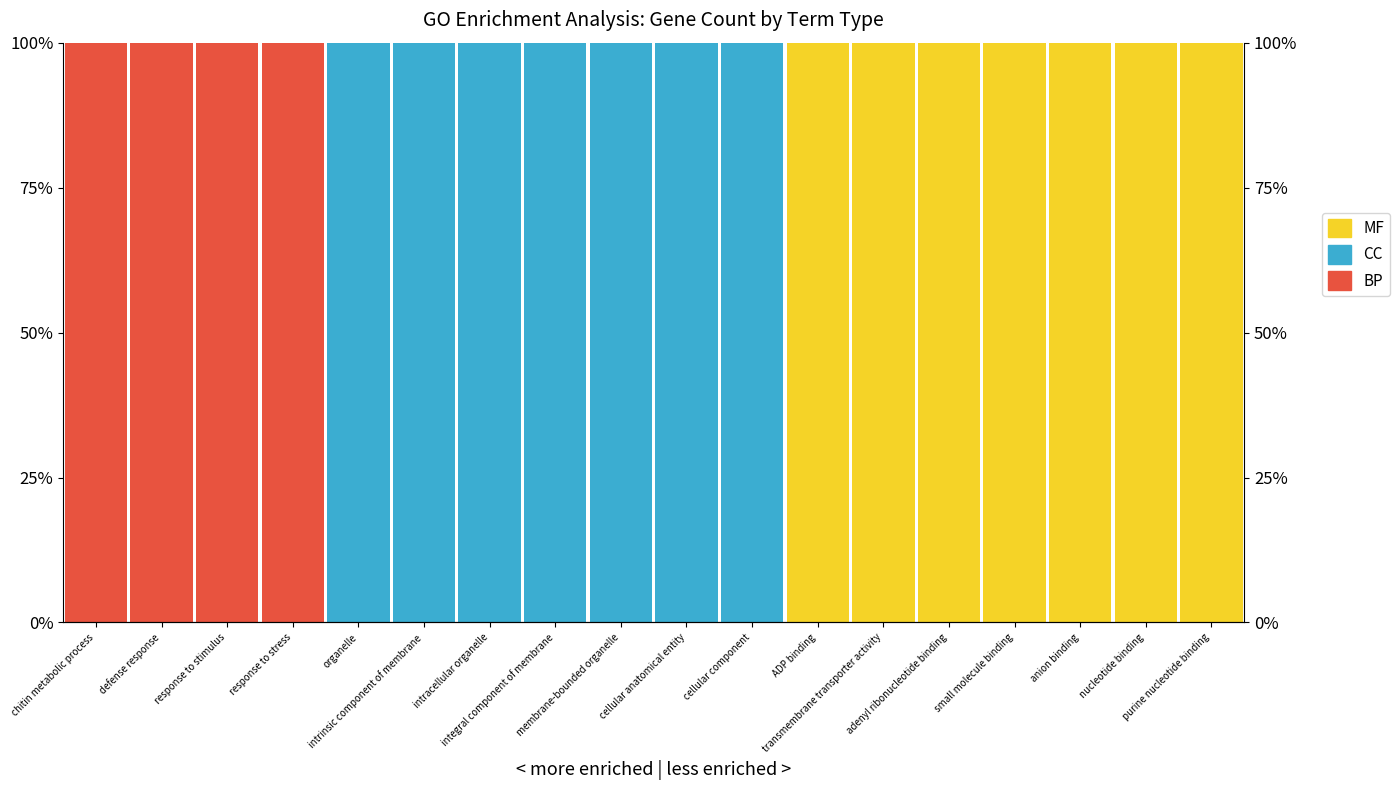

True or false: BP has a value of 54 at membrane-bounded organelle.

False